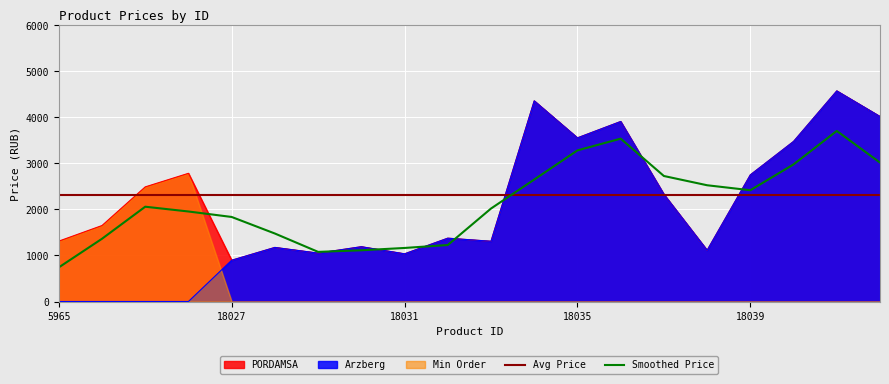

Is it true that Arzberg equals 1035.1 at 18031?

True